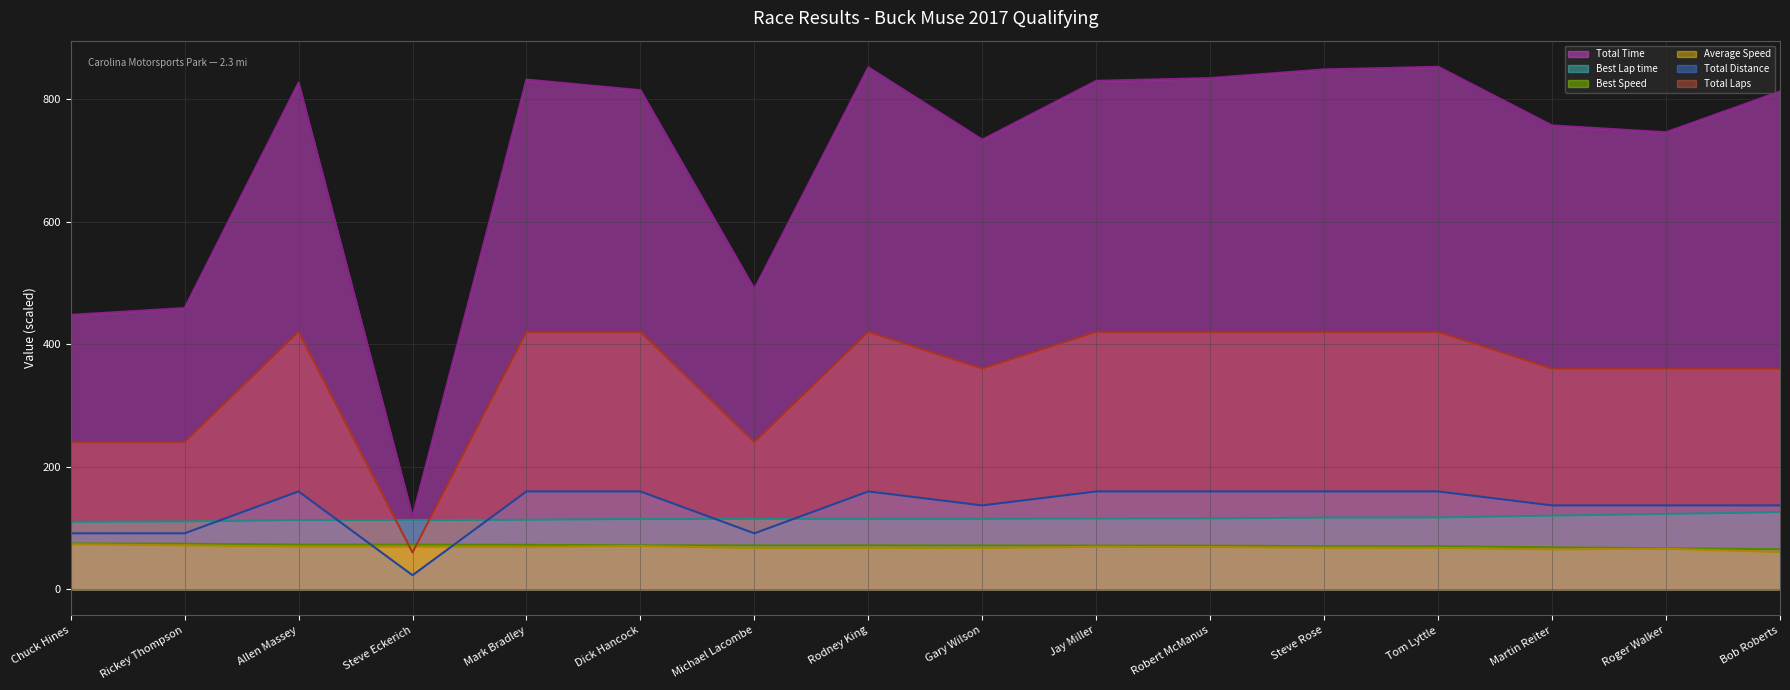

Read the Total Distance (line) value at Chuck Hines.

91.2